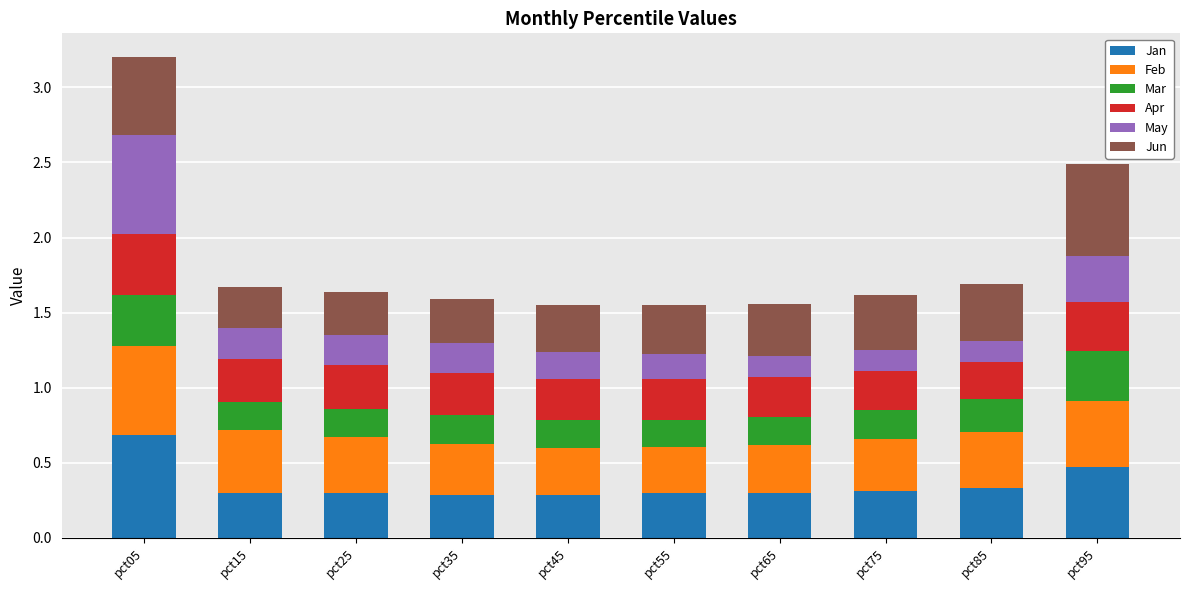

The value of Jan at pct15 is 0.3. True or false?

True